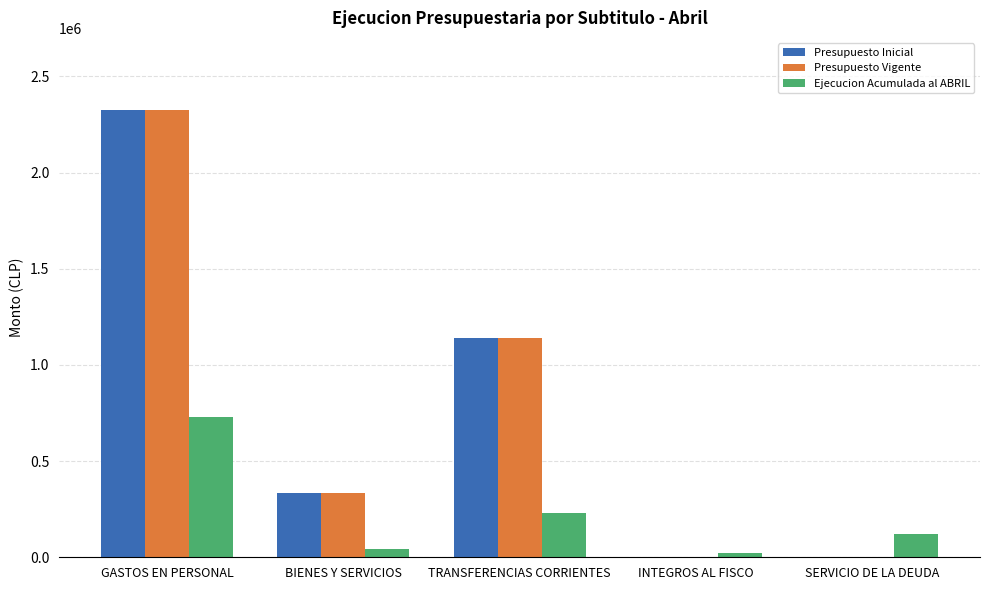

Count the number of data series in this chart.

3